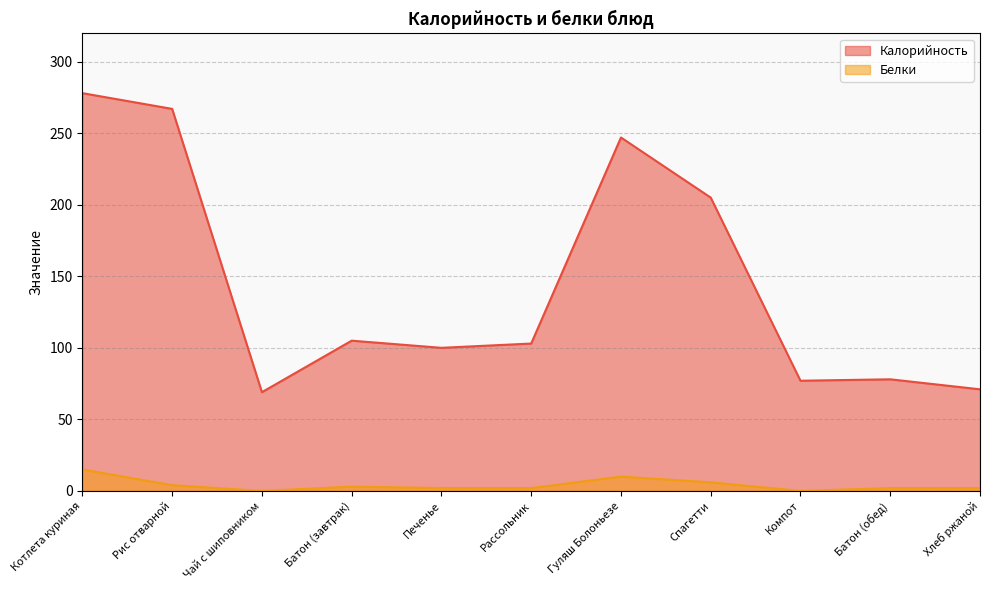

List the labels in order of Белки value, smallest first.

Чай с шиповником, Компот, Печенье, Рассольник, Батон (обед), Хлеб ржаной, Батон (завтрак), Рис отварной, Спагетти, Гуляш Болоньезе, Котлета куриная